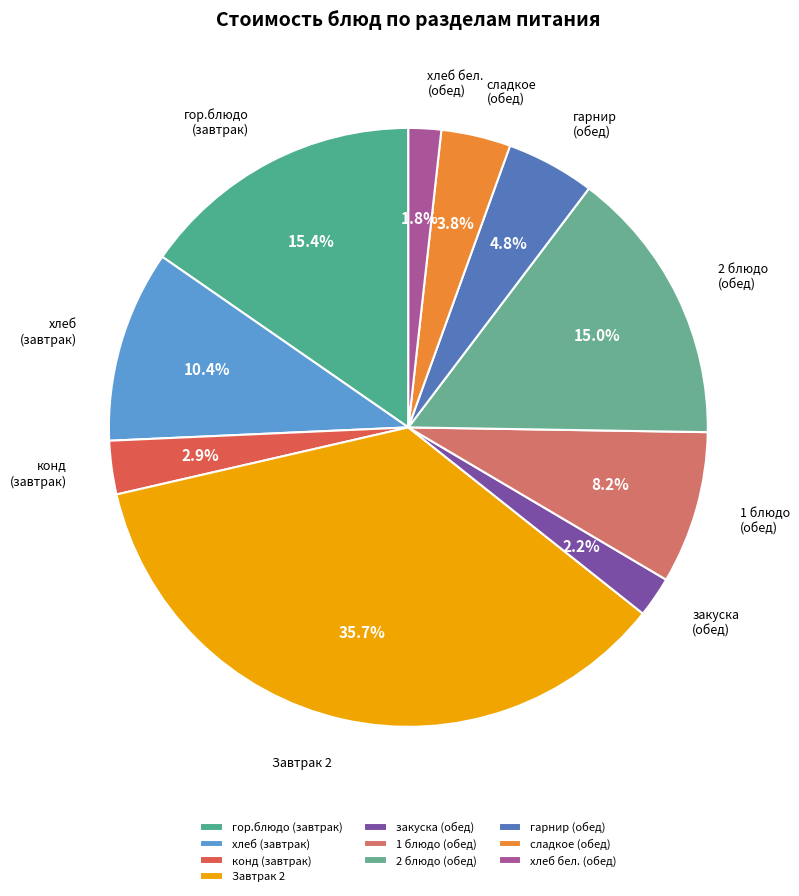

Is there any slice that represents more than half of the pie?

No